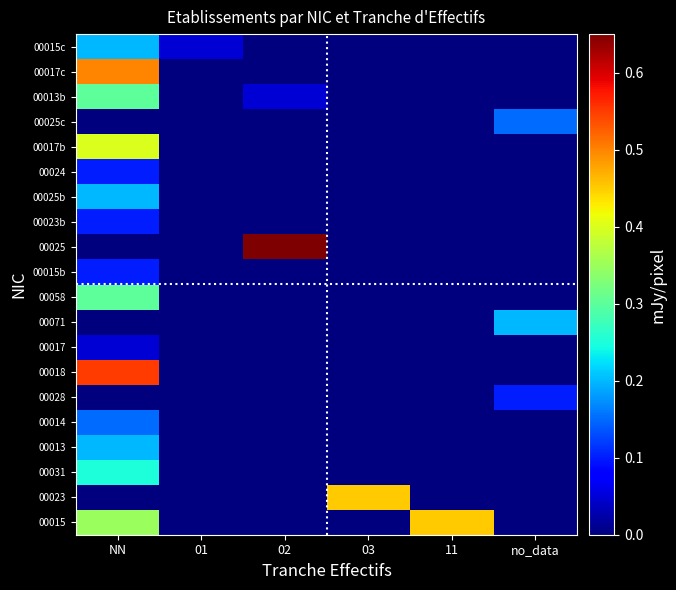

At which category does the chart reach its peak across all series?

02